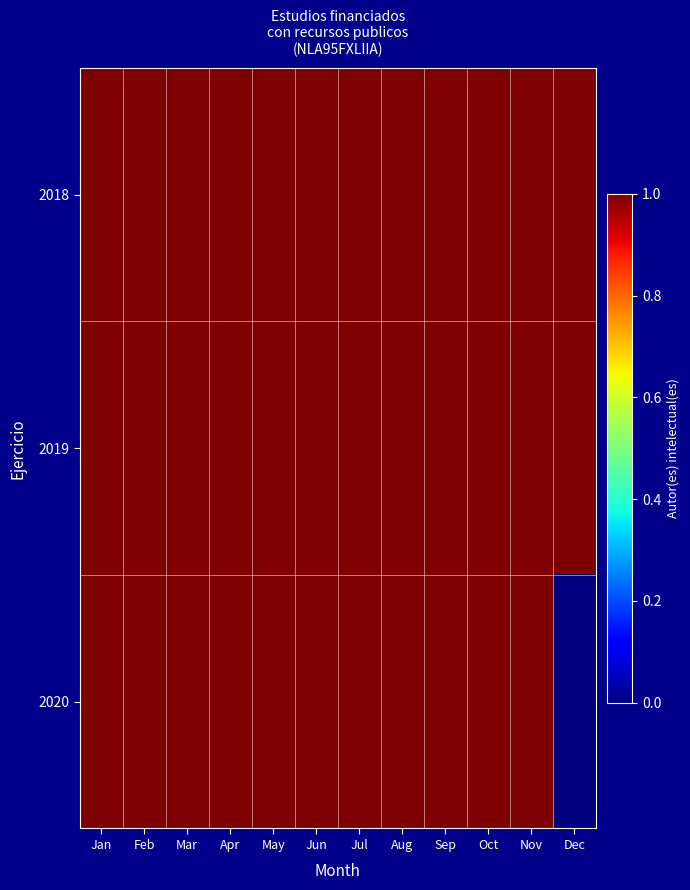

Reading left to right, what are all the values shown in this chart?

2018: Jan=1	Feb=1	Mar=1	Apr=1	May=1	Jun=1	Jul=1	Aug=1	Sep=1	Oct=1	Nov=1	Dec=1
2019: Jan=1	Feb=1	Mar=1	Apr=1	May=1	Jun=1	Jul=1	Aug=1	Sep=1	Oct=1	Nov=1	Dec=1
2020: Jan=1	Feb=1	Mar=1	Apr=1	May=1	Jun=1	Jul=1	Aug=1	Sep=1	Oct=1	Nov=1	Dec=0